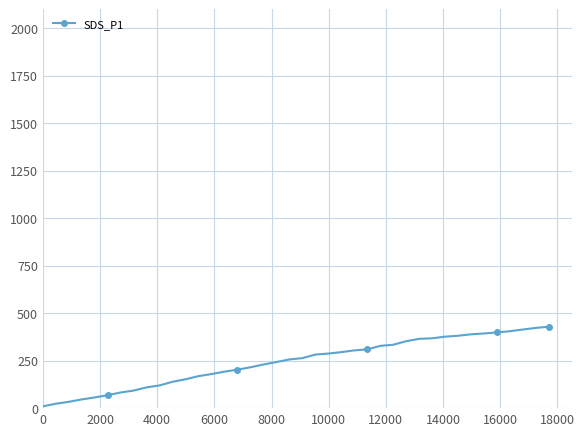

What is the difference between the second highest and second lowest values?

399.4